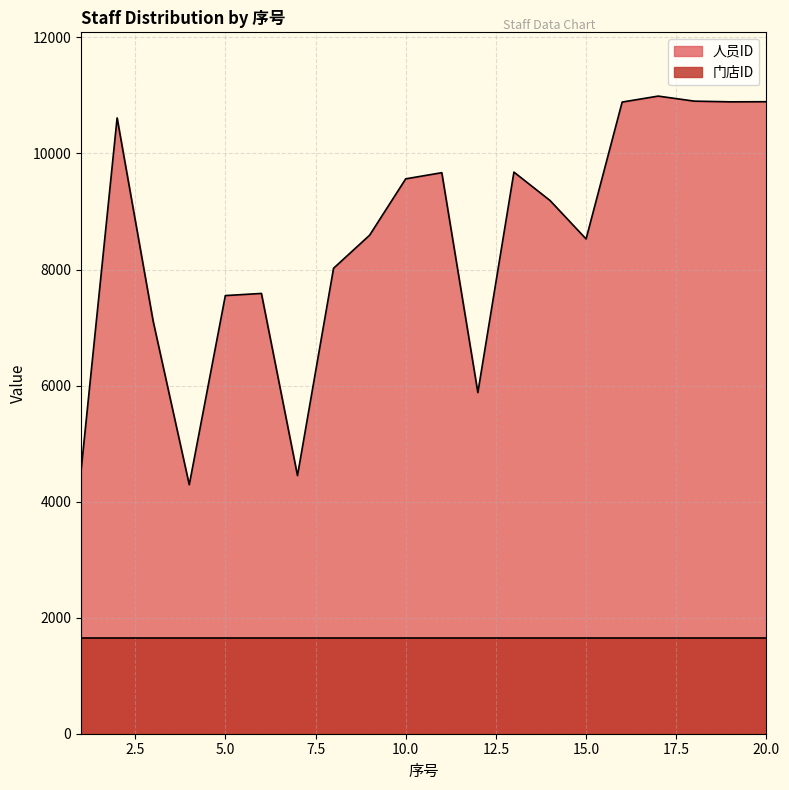

What is the approximate value at 15, to the nearest 10?

8530